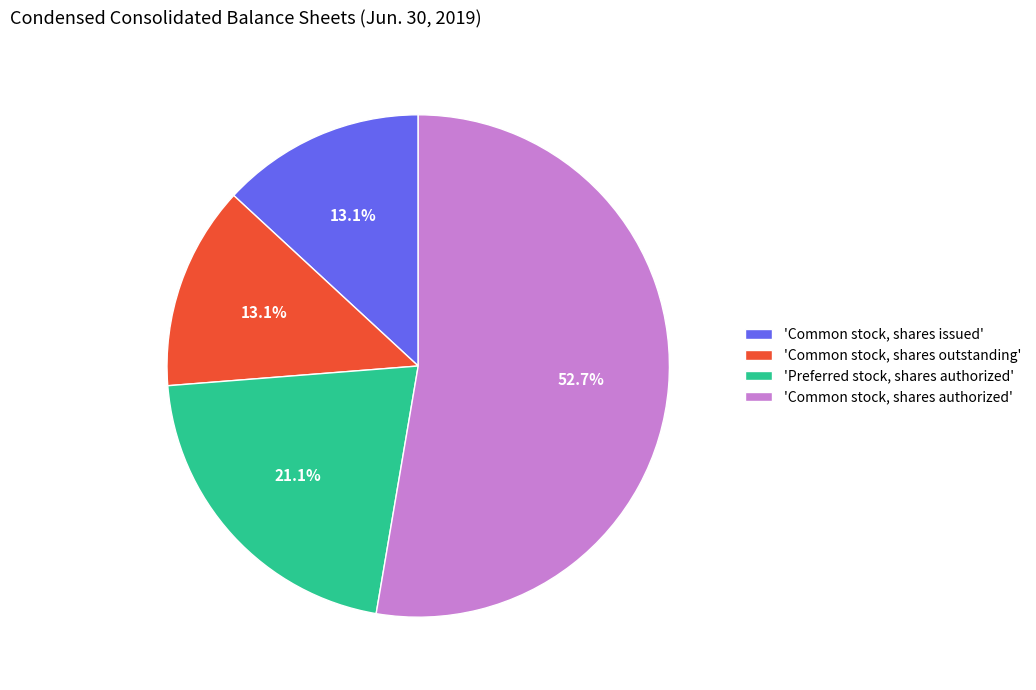

Count the number of slices in the pie.

4